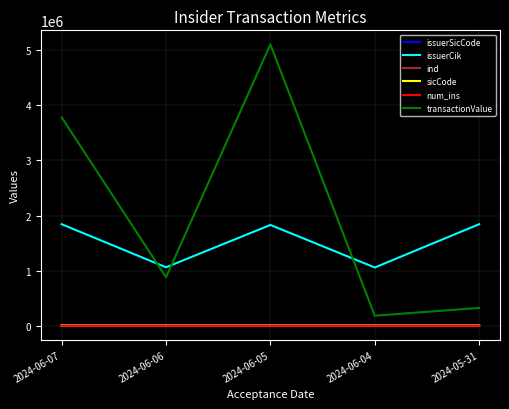

At how many categories does at least one series exceed 4302981?

1